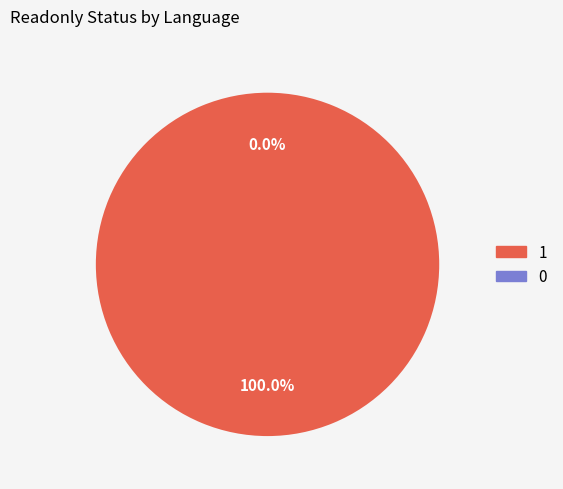

To the nearest percent, what is the combined percentage of Hebrew and English?

100%